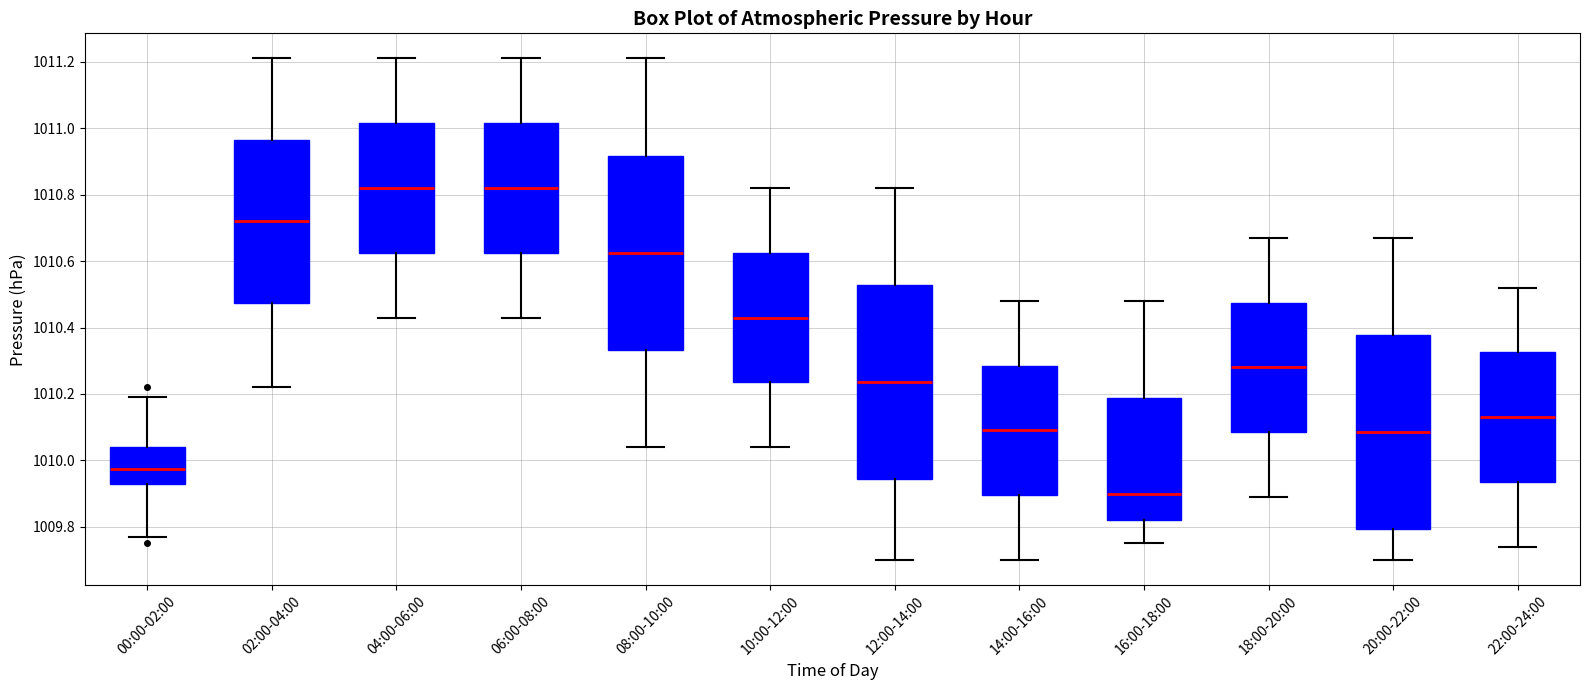

Which box has the lowest median line?

16:00-18:00